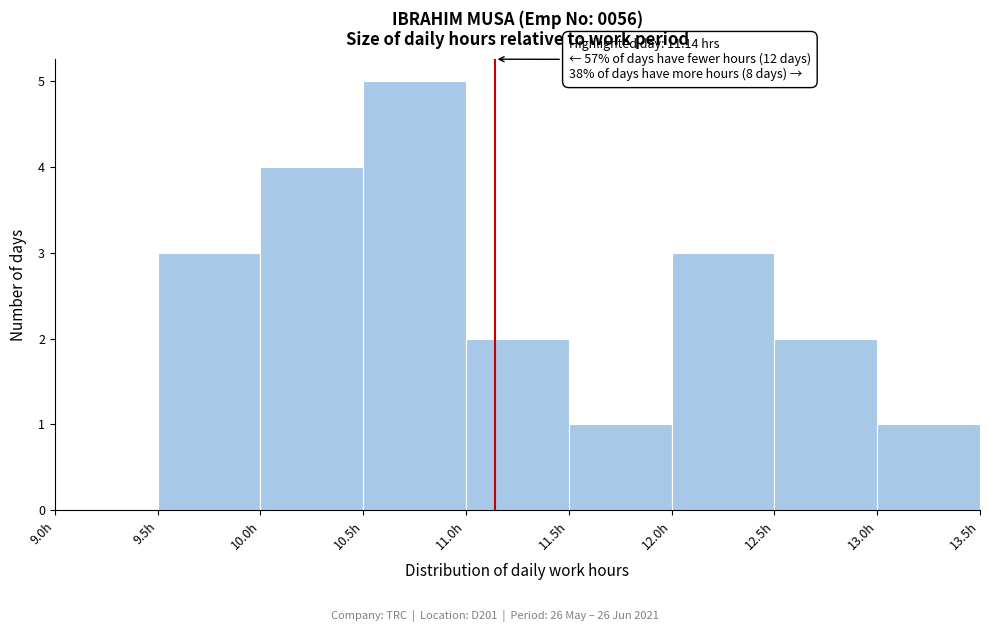

Which range on the x-axis has the tallest bar?

10.5 to 11.0